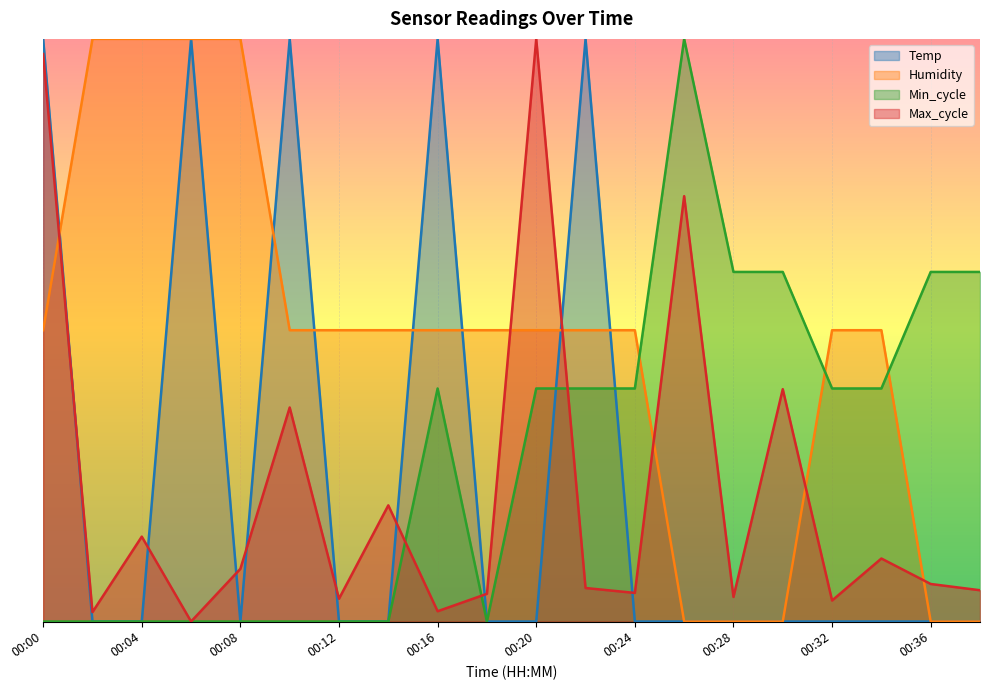

True or false: Humidity and Temp cross at least once.

True